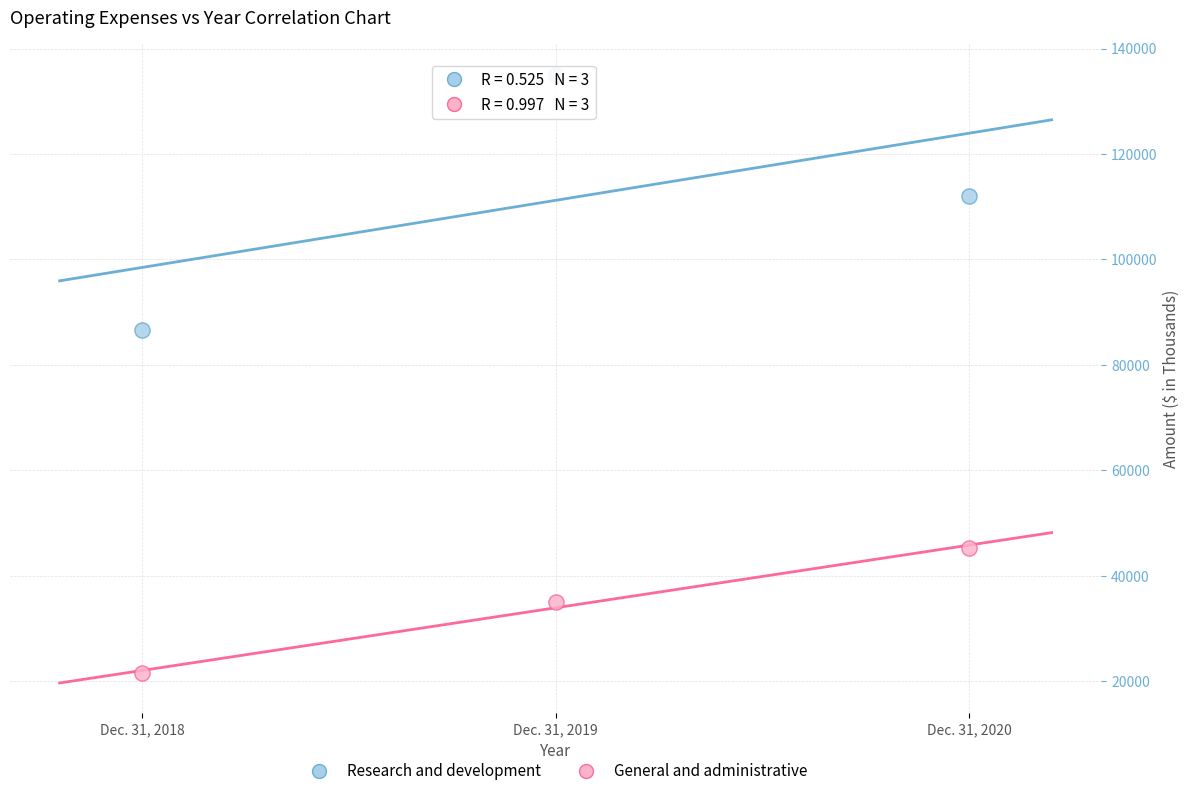

Which series reaches the maximum Y coordinate?

Research and development